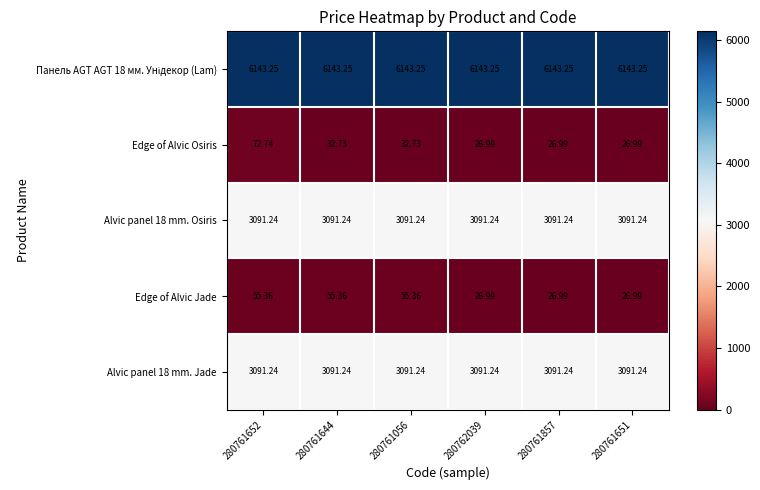

At how many categories does at least one series exceed 5274?

6